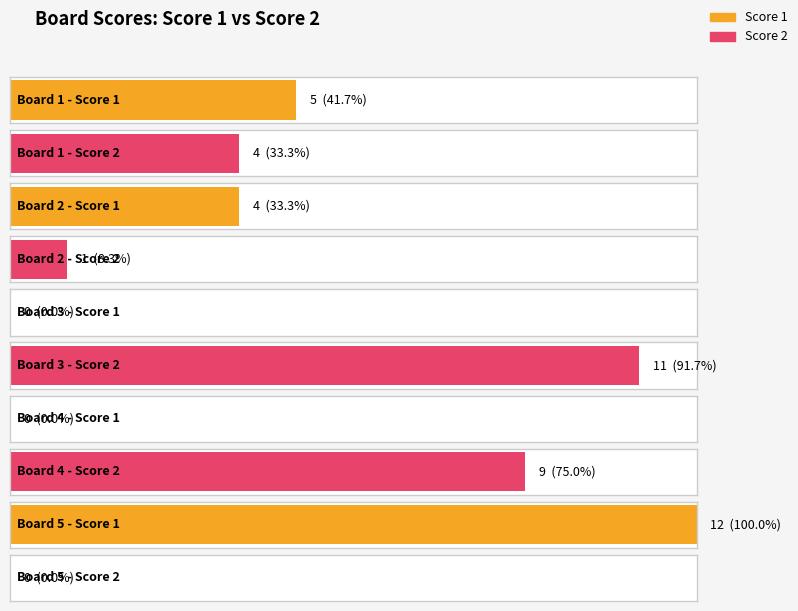

At which category does the chart reach its minimum across all series?

Board 3